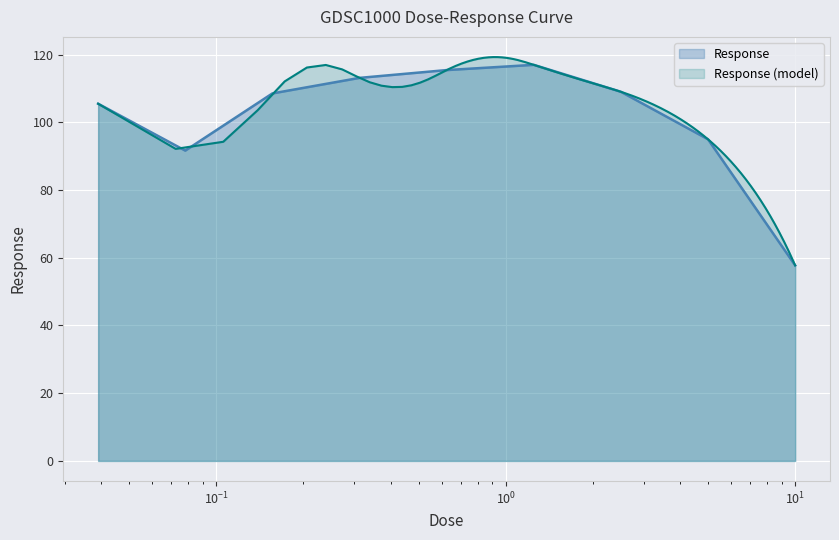

List the labels in order of value, smallest first.

10.0, 0.078125, 5.0, 0.0390625, 0.15625, 2.5, 0.3125, 0.625, 1.25